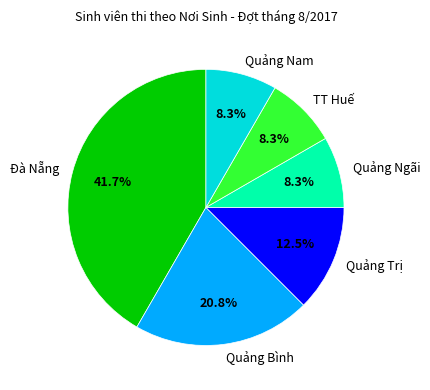

To the nearest percent, what is the difference between the largest and smallest slice percentages?

33%